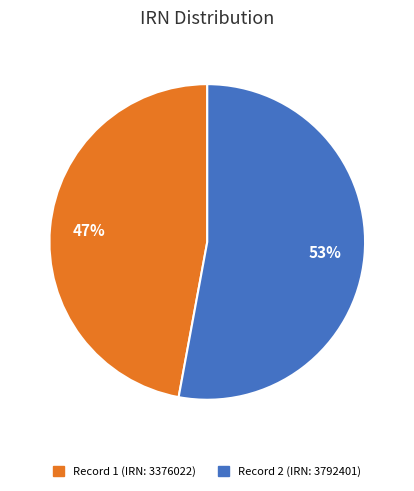

What percentage is the Record 1 (IRN: 3376022) slice, to the nearest percent?

47%